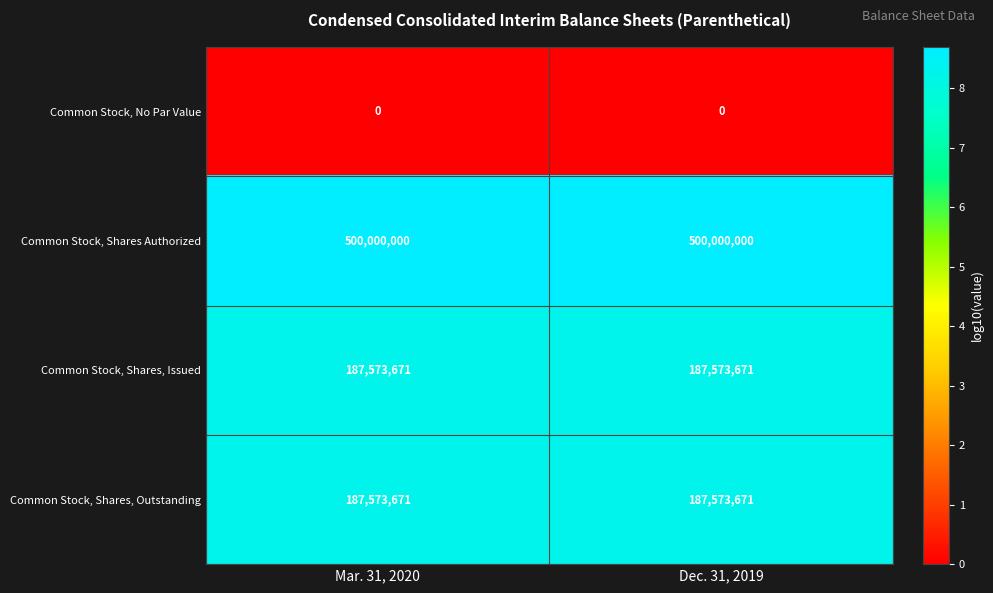

The Common Stock, No Par Value series shows 0 at Dec. 31, 2019. True or false?

True